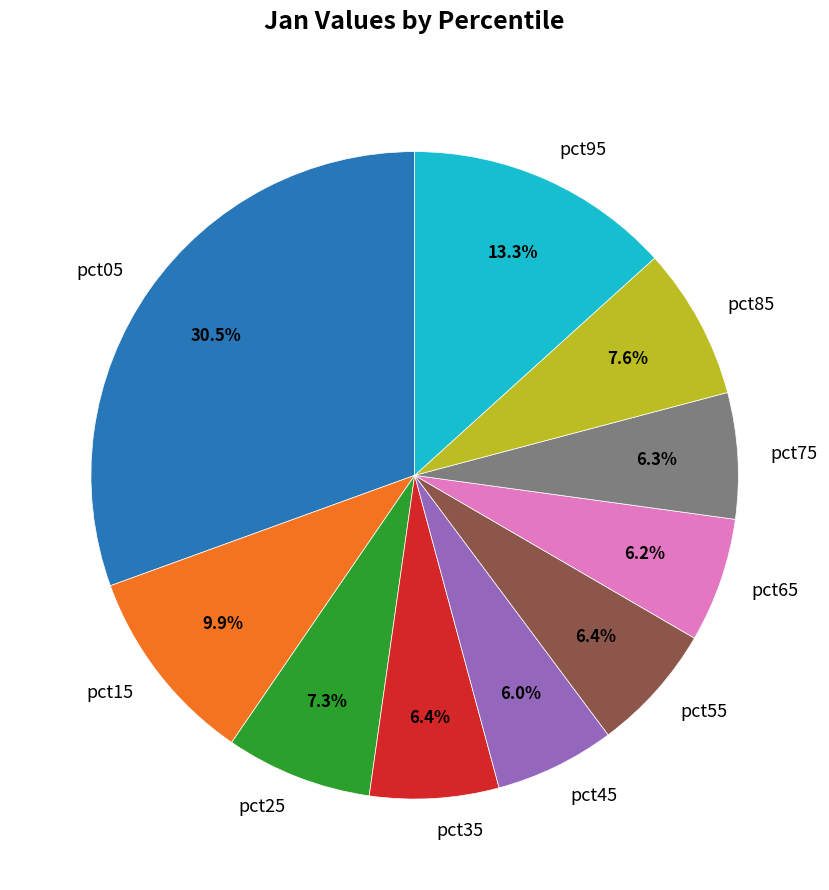

Combined, what portion of the pie is pct05 and pct75?

36.8%